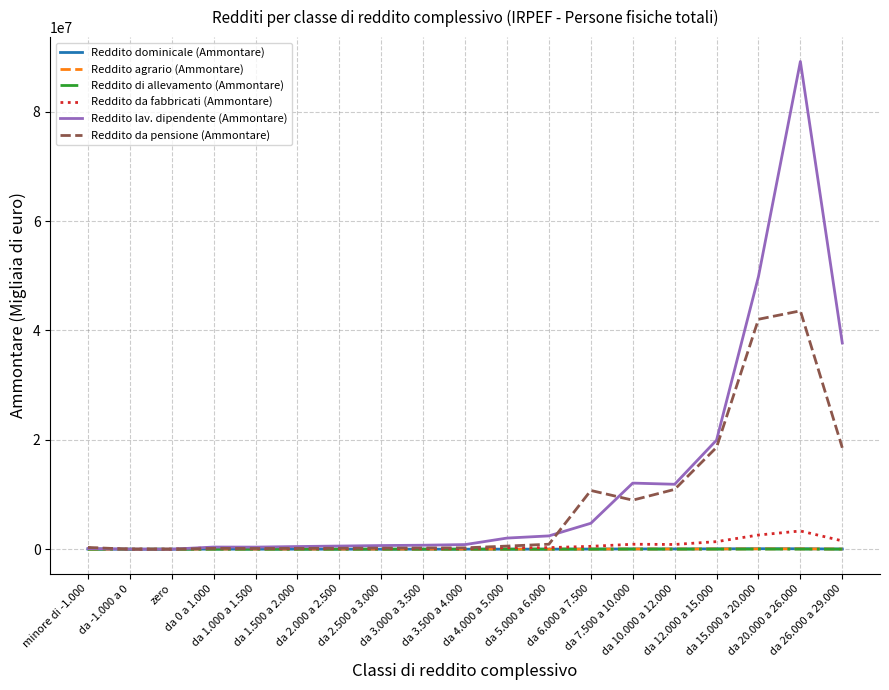

Which series has the widest spread of values?

Reddito lav. dipendente (Ammontare)